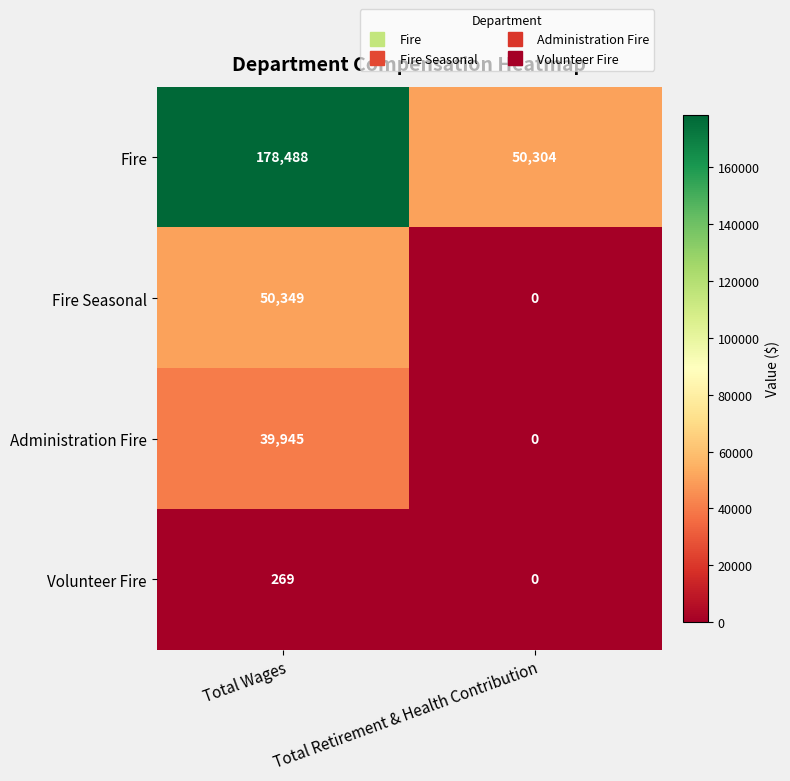

Count the number of data series in this chart.

4